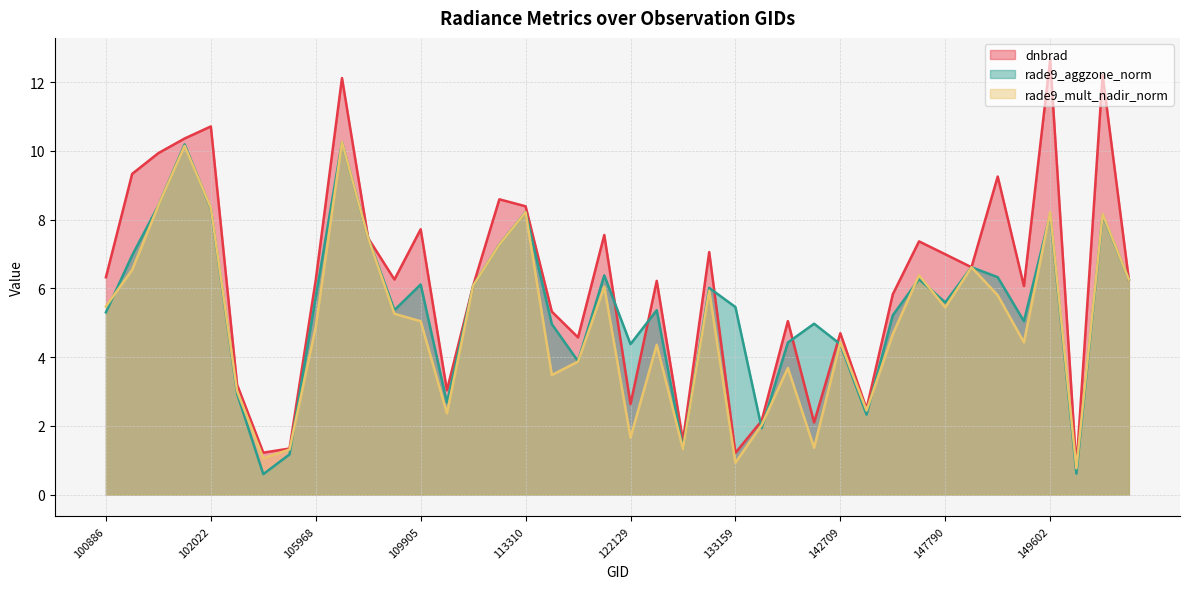

Reading right to left, list all the values displayed in this chart.

dnbrad: 151094=6.3	150533=12.2	150161=0.8	149602=12.7	148812=6.1	148398=9.3	147979=6.6	147790=7.0	146061=7.4	144085=5.8	143889=2.5	142709=4.7	140209=2.1	139421=5.0	133533=2.1	133159=1.2	132798=7.1	131543=1.6	123205=6.2	122129=2.6	120905=7.6	115234=4.6	113828=5.3	113310=8.4	113141=8.6	110253=6.1	110078=3.0	109905=7.7	107613=6.3	107440=7.5	106518=12.1	105968=6.2	103484=1.3	102879=1.2	102759=3.2	102022=10.7	101518=10.4	101395=9.9	101270=9.3	100886=6.3
rade9_aggzone_norm: 151094=6.3	150533=8.1	150161=0.6	149602=8.2	148812=5.0	148398=6.3	147979=6.6	147790=5.6	146061=6.3	144085=5.2	143889=2.3	142709=4.4	140209=5.0	139421=4.4	133533=1.9	133159=5.5	132798=6.0	131543=1.3	123205=5.4	122129=4.4	120905=6.4	115234=3.9	113828=5.0	113310=8.2	113141=7.3	110253=6.1	110078=2.7	109905=6.1	107613=5.4	107440=7.5	106518=10.3	105968=5.8	103484=1.2	102879=0.6	102759=2.9	102022=8.3	101518=10.2	101395=8.4	101270=7.0	100886=5.3
rade9_mult_nadir_norm: 151094=6.3	150533=8.2	150161=0.8	149602=8.2	148812=4.4	148398=5.8	147979=6.6	147790=5.4	146061=6.4	144085=4.7	143889=2.4	142709=4.4	140209=1.4	139421=3.7	133533=2.0	133159=0.9	132798=5.9	131543=1.3	123205=4.4	122129=1.7	120905=6.0	115234=3.9	113828=3.5	113310=8.2	113141=7.3	110253=6.1	110078=2.4	109905=5.0	107613=5.3	107440=7.5	106518=10.3	105968=4.9	103484=1.3	102879=1.1	102759=3.0	102022=8.3	101518=10.1	101395=8.4	101270=6.5	100886=5.5